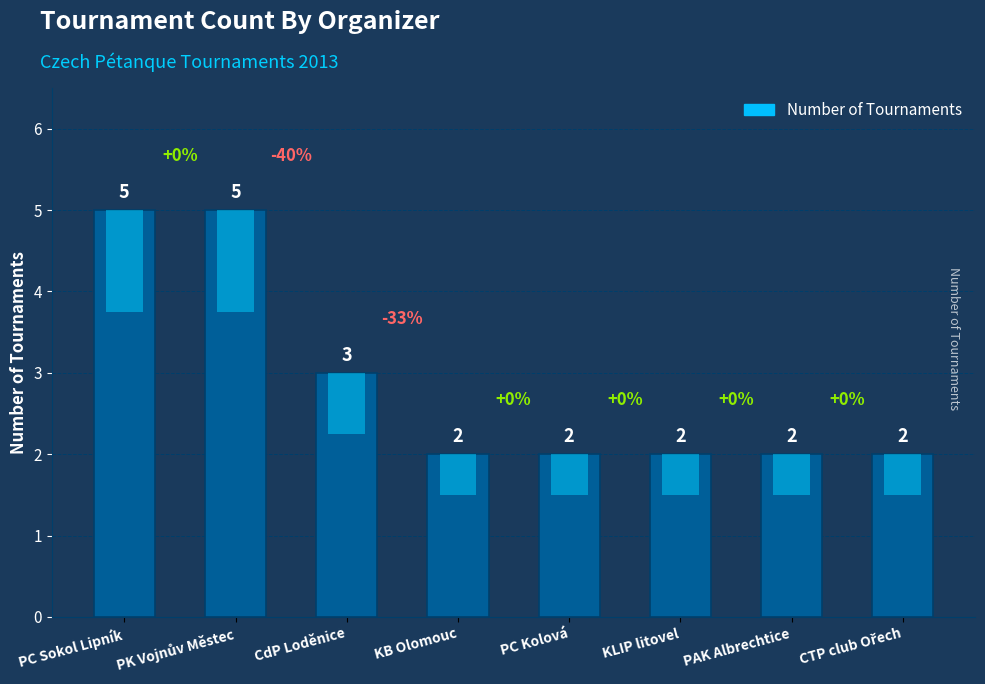

At which category does the chart reach its minimum across all series?

KB Olomouc